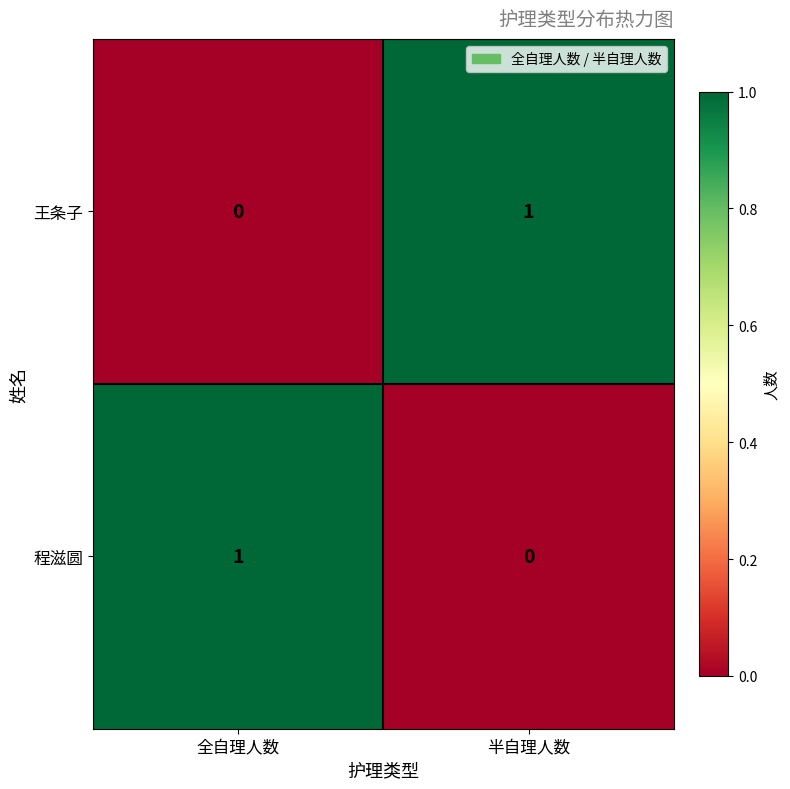

Is it true that 程滋圆 equals 1 at 半自理人数?

False